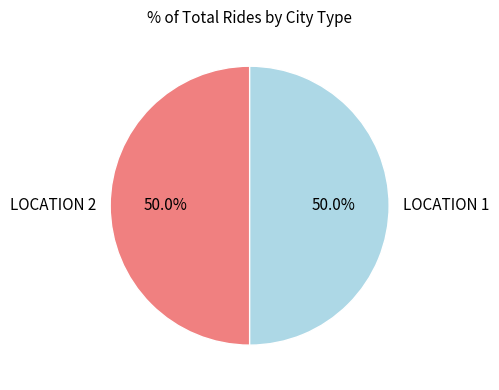

What is the ratio of the value at LOCATION 1 to the value at LOCATION 2?

1.0